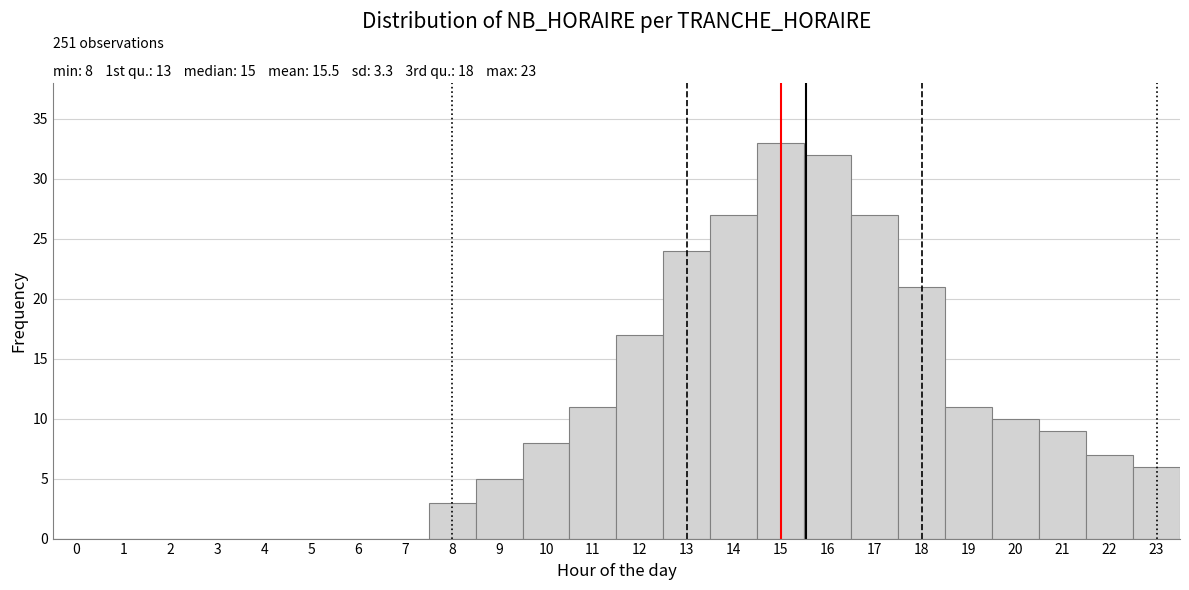

Over which range of the x-axis is the bar tallest?

14.5 to 15.5